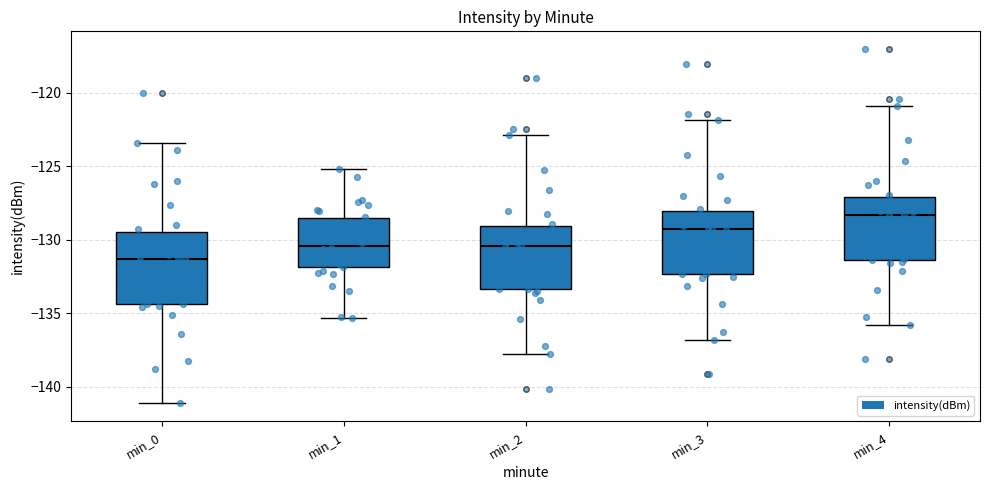

Reading left to right, read every box against the y-axis: the position of its median line, the range the box covers, and the ends of its whiskers. The values are not printed on the chart, so give them approximately, as read against the axis.

min_0: median -131.5, box -134.5 to -129.5, whiskers -141.0 to -123.5
min_1: median -130.5, box -132.0 to -128.5, whiskers -135.5 to -125.0
min_2: median -130.5, box -133.5 to -129.0, whiskers -138.0 to -123.0
min_3: median -129.5, box -132.5 to -128.0, whiskers -137.0 to -122.0
min_4: median -128.5, box -131.5 to -127.0, whiskers -136.0 to -121.0